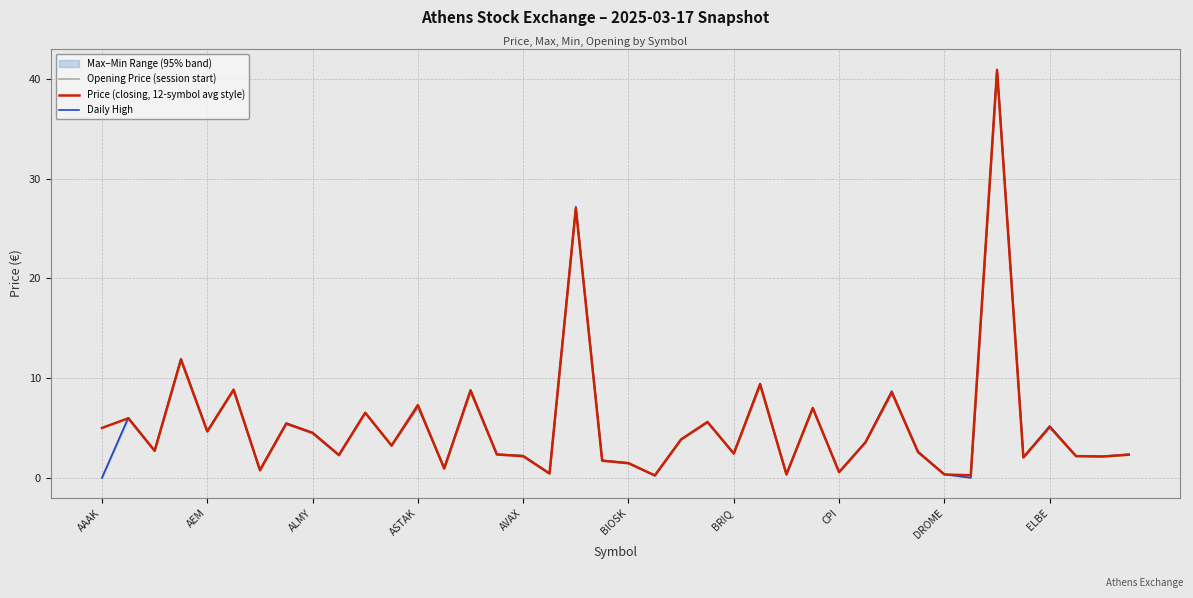

True or false: Opening Price (session start) has a value of 5.1 at ELBE.

True